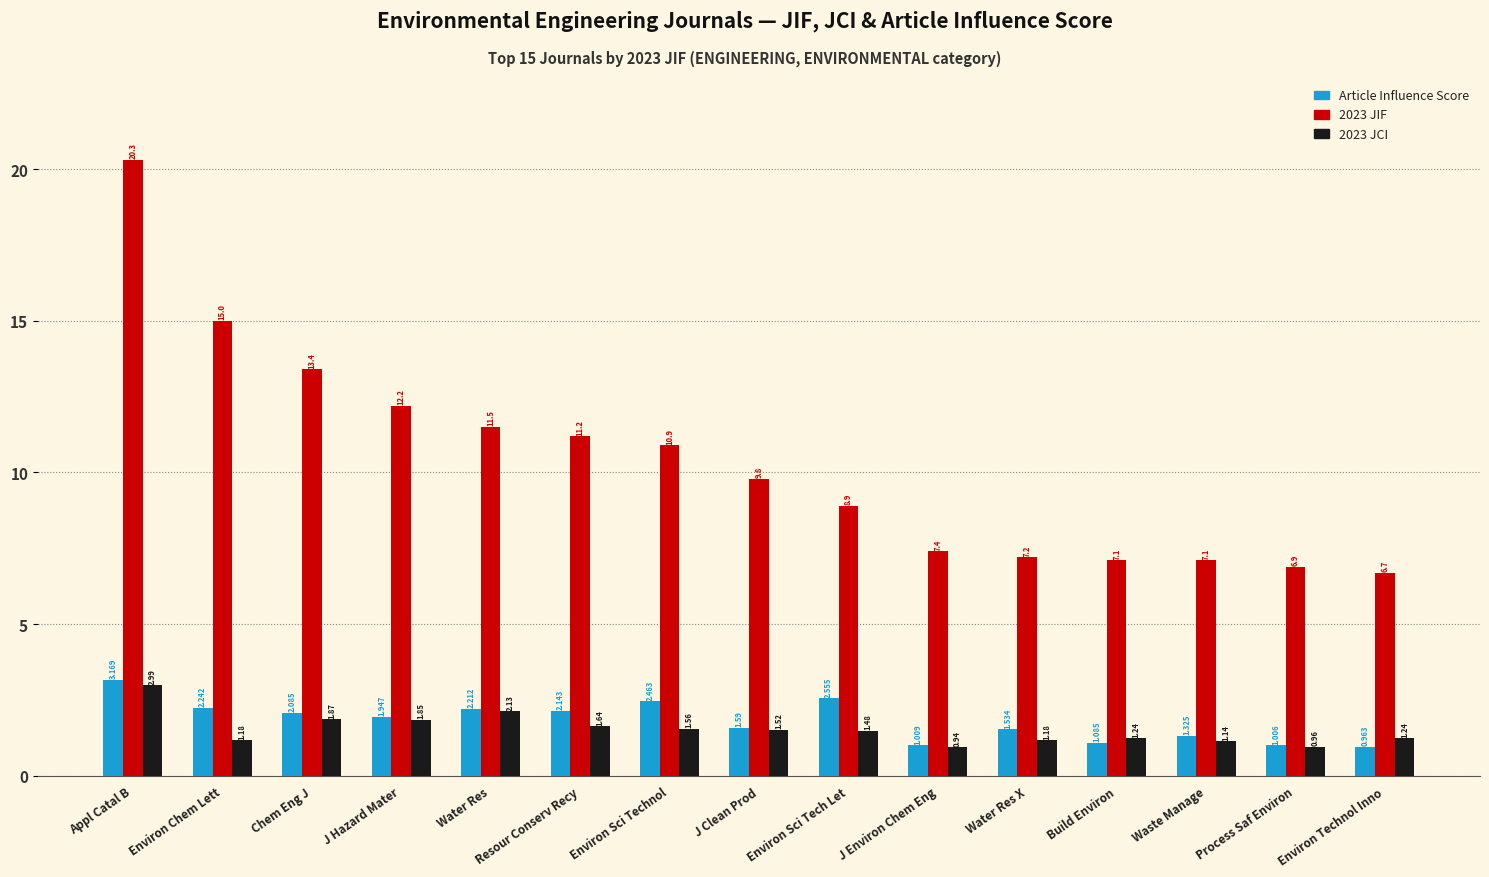

What are all the series names shown in the legend?

Article Influence Score, 2023 JIF, 2023 JCI